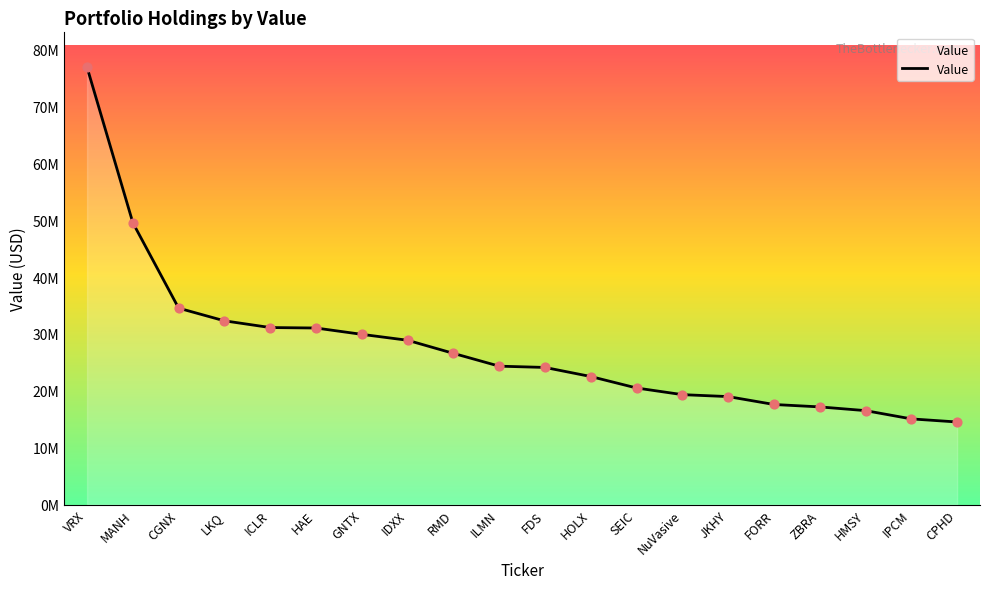

Which has a higher value, VRX or CPHD?

VRX